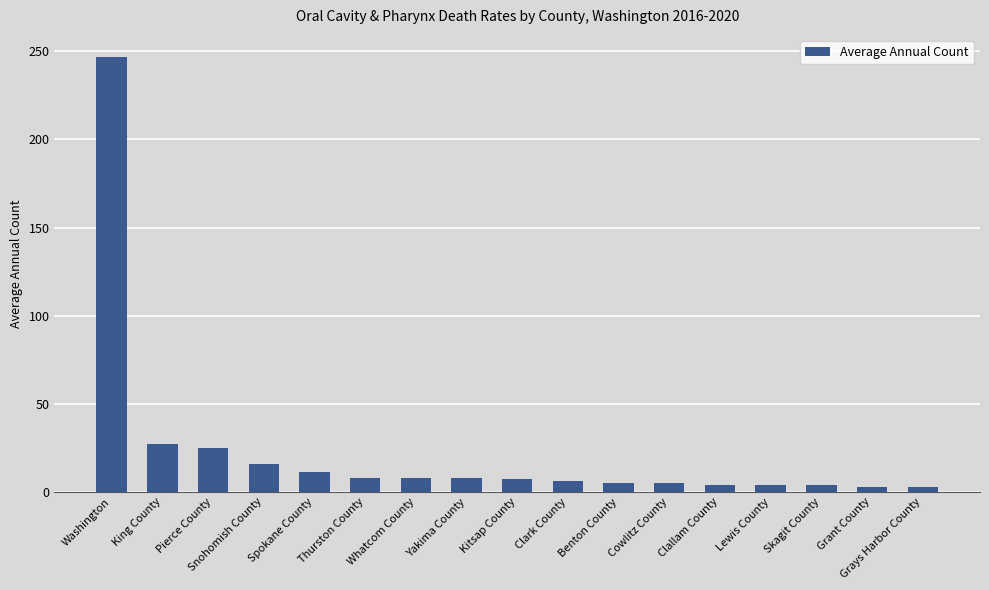

Which label corresponds to the largest value in the chart?

Washington